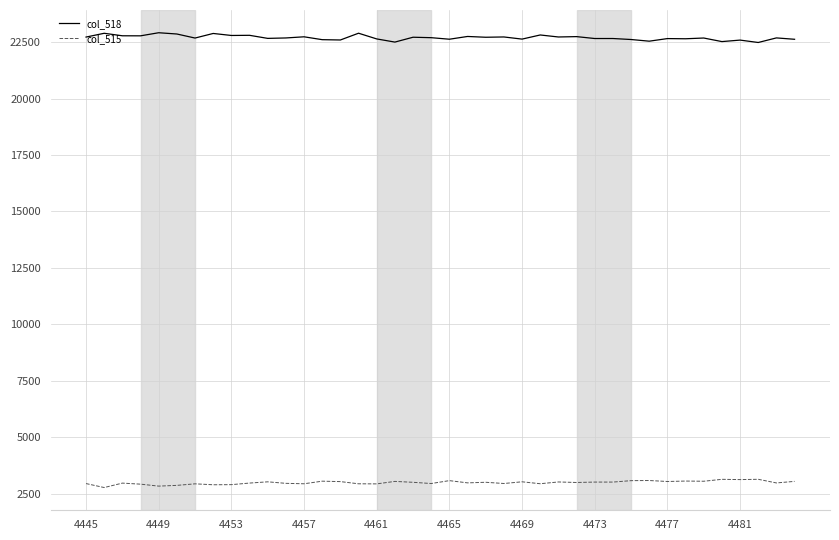

What are all the series names shown in the legend?

col_518, col_515